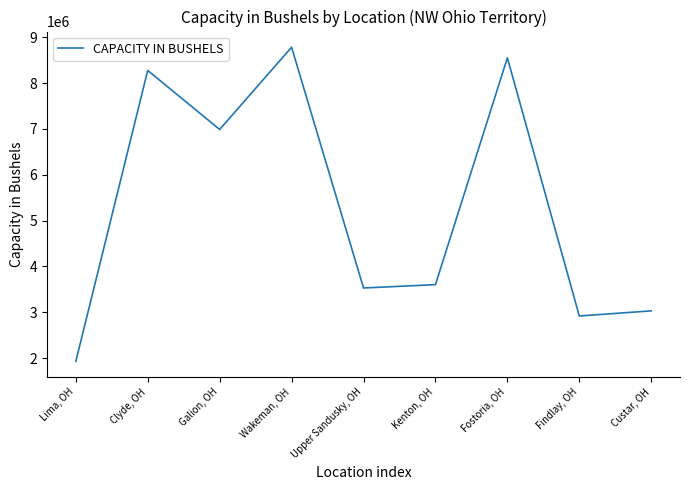

Which label corresponds to the largest value in the chart?

Wakeman, OH